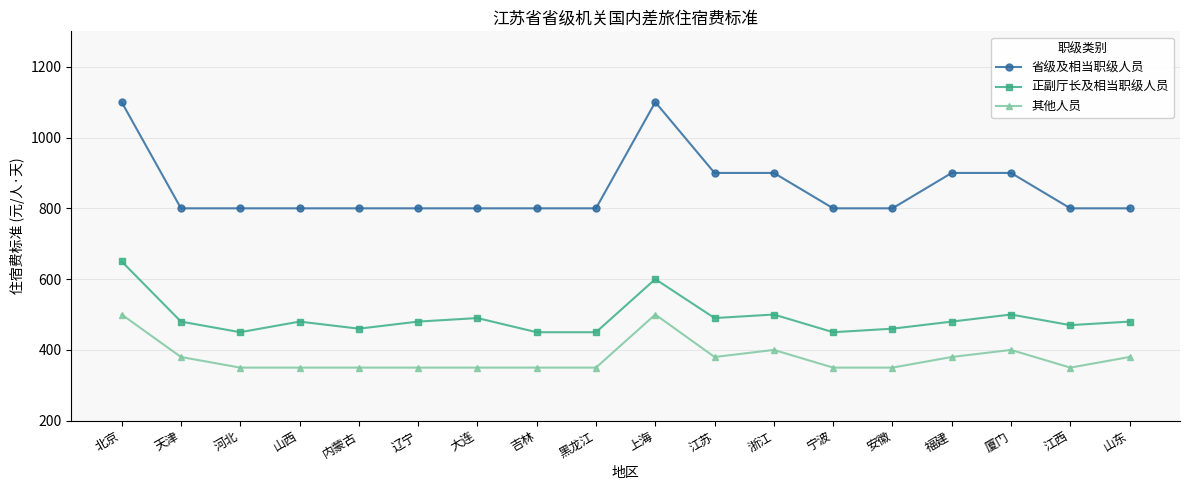

Is the value of 正副厅长及相当职级人员 at 吉林 greater than the value of 省级及相当职级人员 at 黑龙江?

No